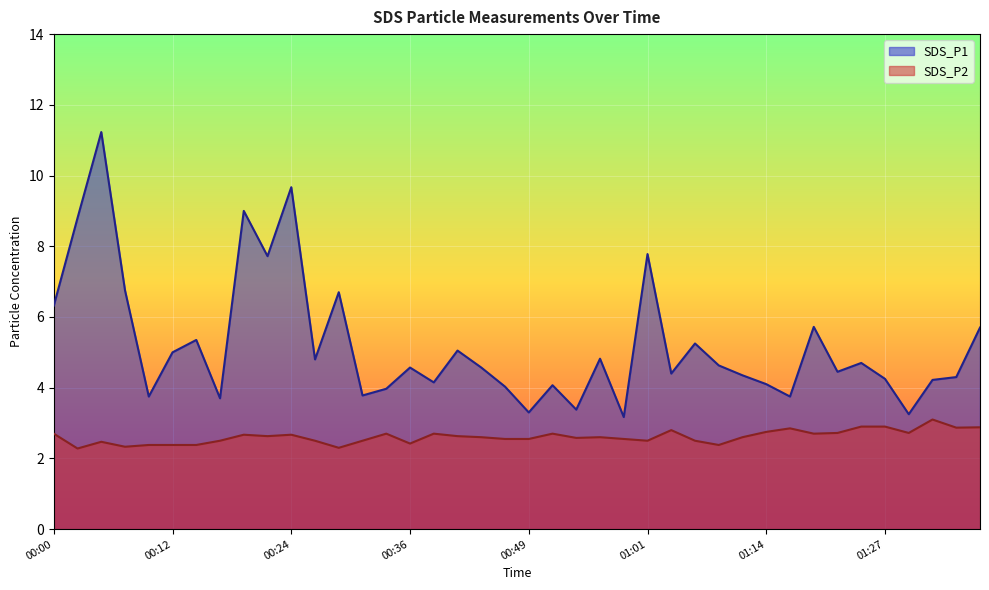

What is the average value of the SDS_P2 series?

2.6